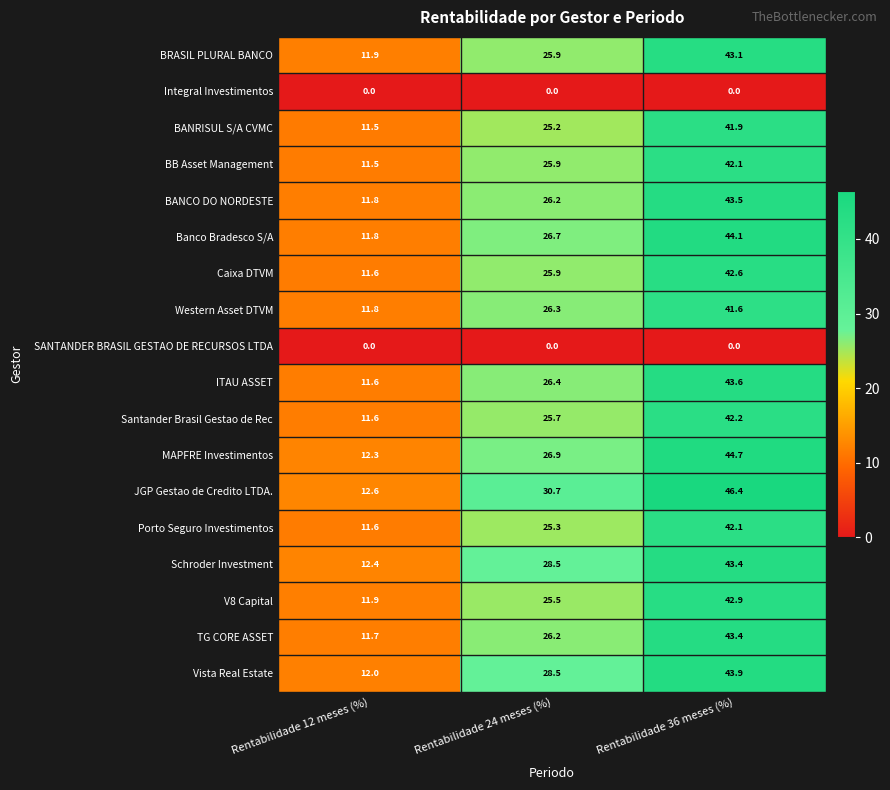

Which series changed the most between Rentabilidade 12 meses (%) and Rentabilidade 36 meses (%)?

JGP Gestao de Credito LTDA.